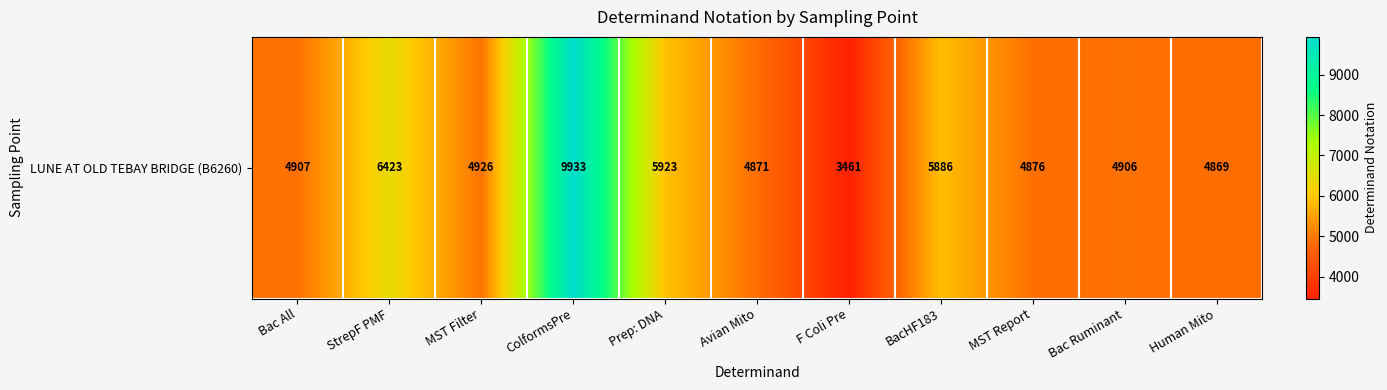

At which category does the chart reach its minimum across all series?

F Coli Pre